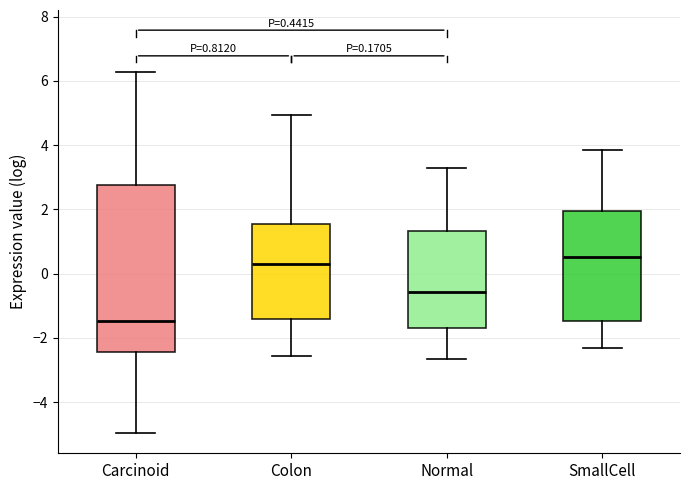

Comparing the boxes themselves (not the whiskers), which one is the tallest?

Carcinoid